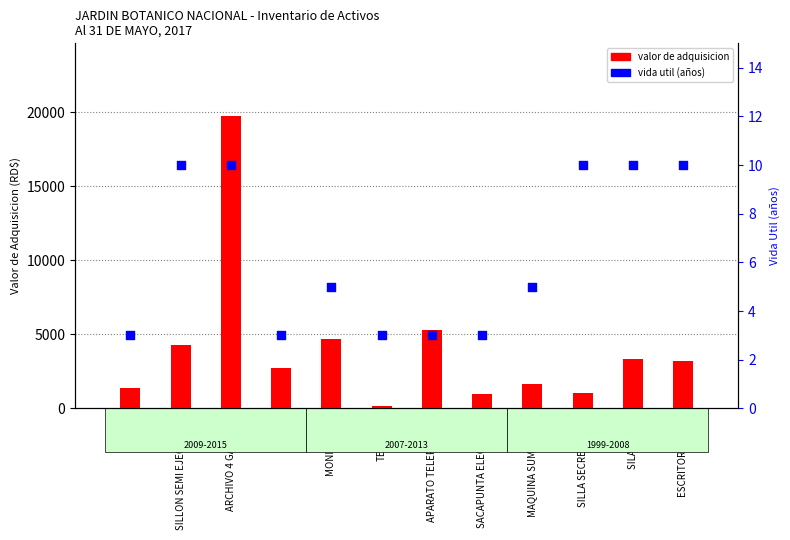

At how many categories does at least one series exceed 13618?

1